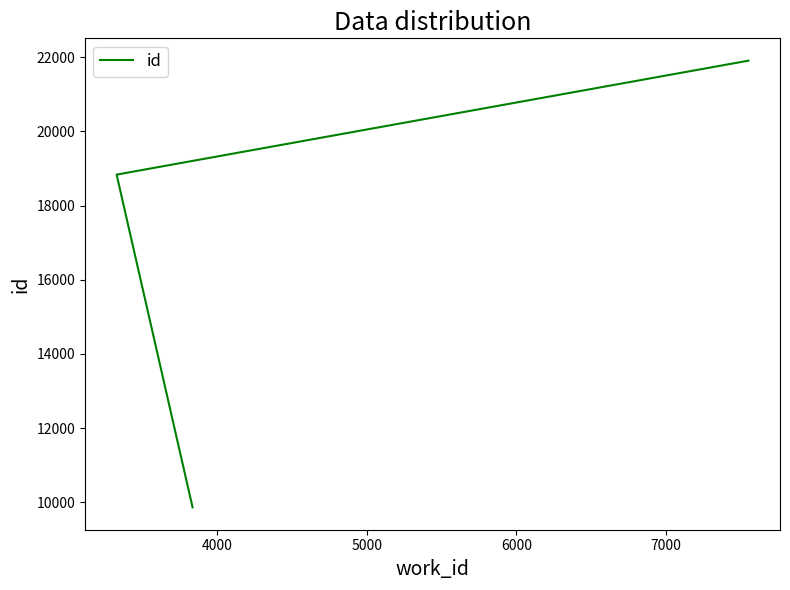

What is the difference between the maximum and second lowest values?

3071